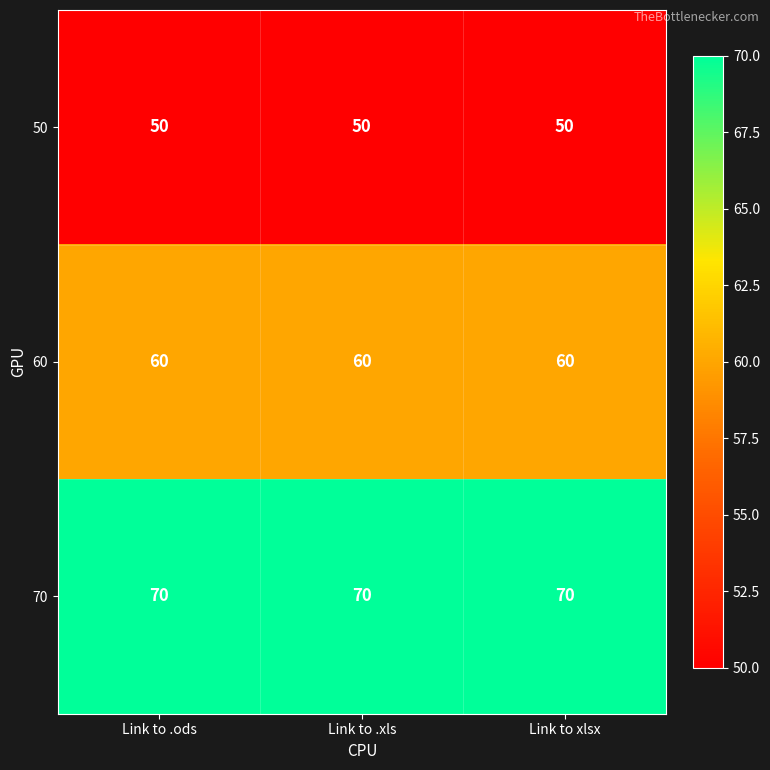

True or false: 70 has a value of 45 at Link to .ods.

False